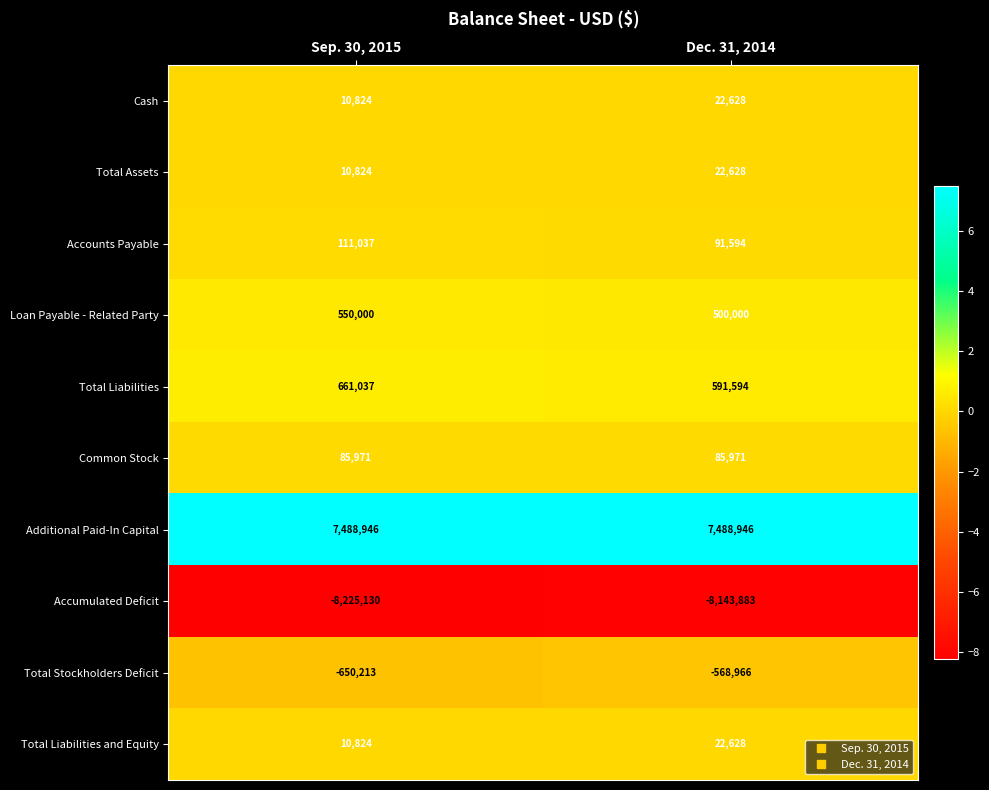

The Total Assets series shows 10824 at Sep. 30, 2015. True or false?

True